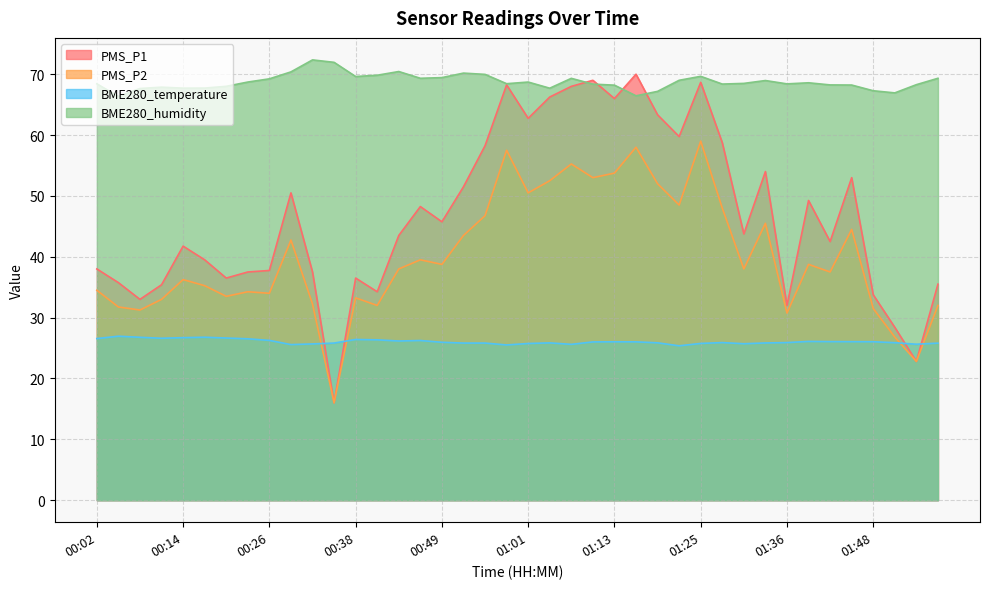

At 01:42, list the series in order from largest to smallest.

BME280_humidity, PMS_P1, PMS_P2, BME280_temperature